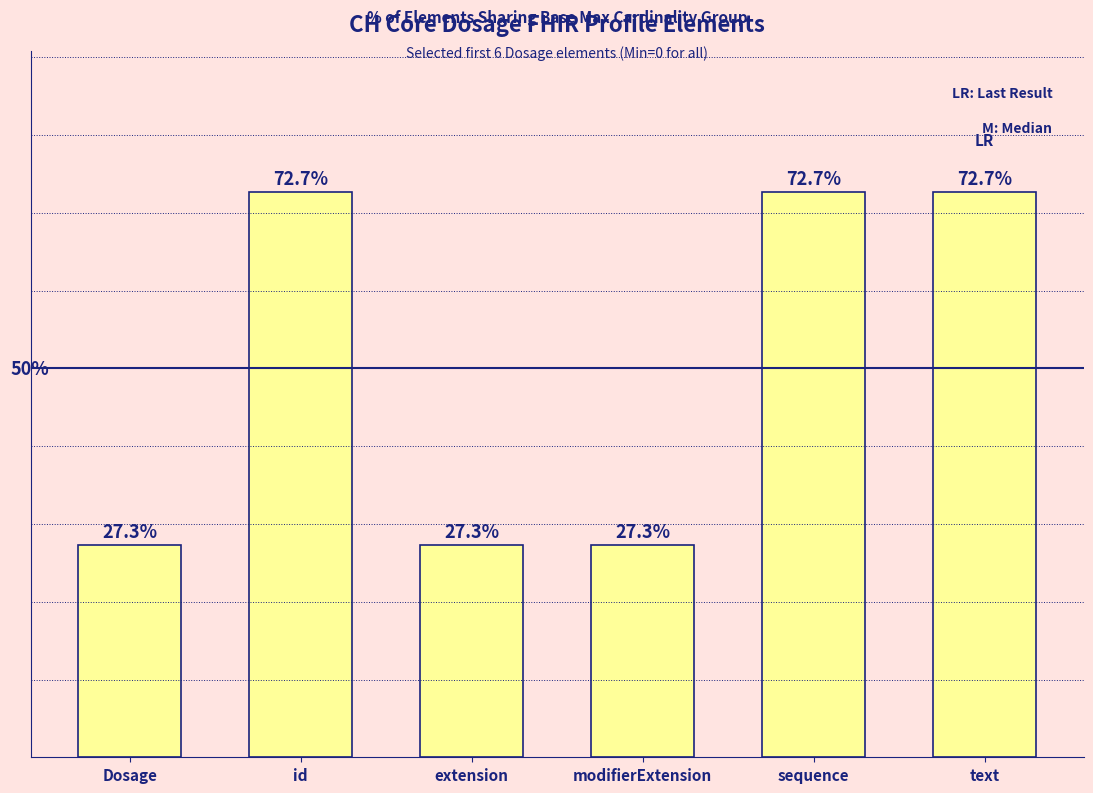

At which label does the data first exceed 72?

id